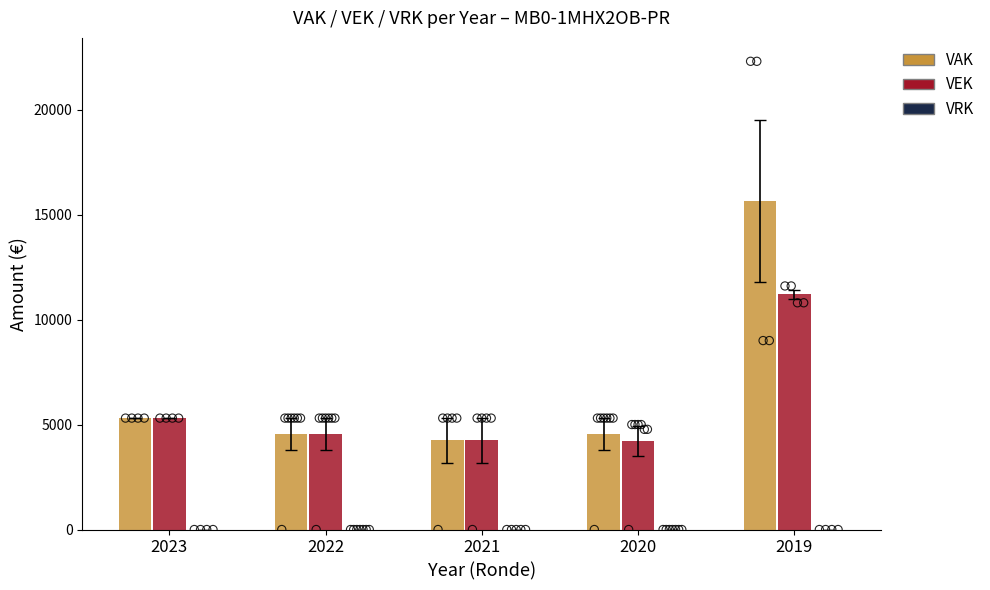

Which series contains the lowest Y value?

VRK